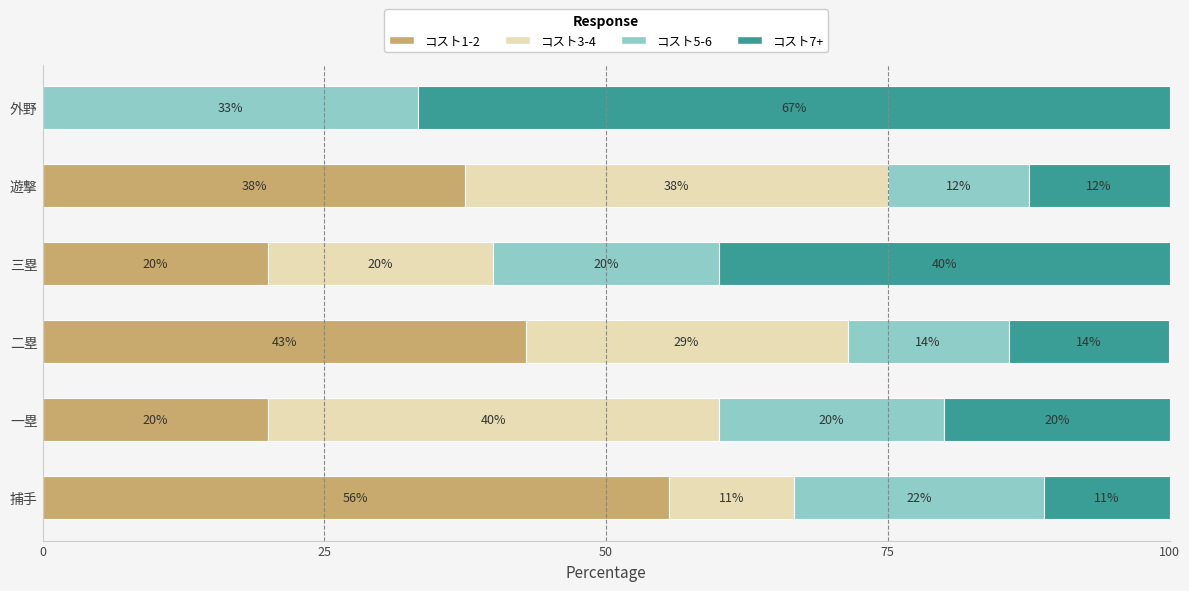

Reading left to right, extract all data points from this chart.

コスト1-2: 55.6	20.0	42.9	20.0	37.5	0.0
コスト3-4: 11.1	40.0	28.6	20.0	37.5	0.0
コスト5-6: 22.2	20.0	14.3	20.0	12.5	33.3
コスト7+: 11.1	20.0	14.3	40.0	12.5	66.7